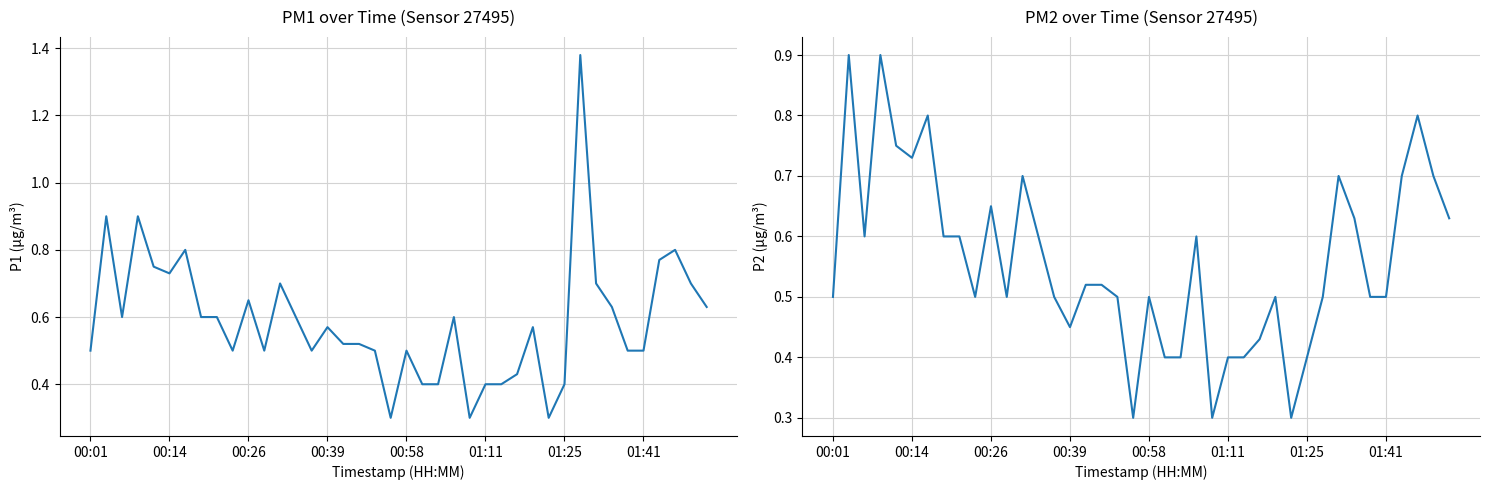

List the series in order of their peak value, lowest first.

P2, P1